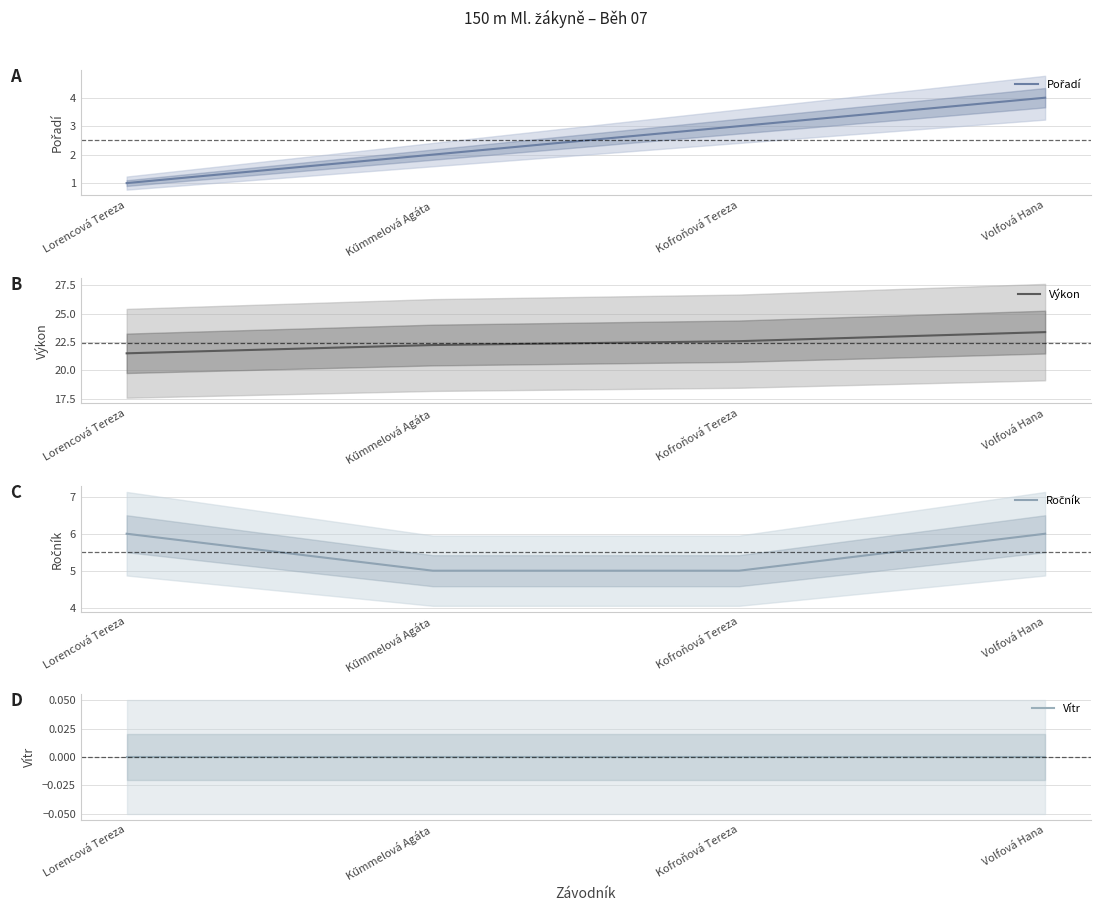

True or false: Pořadí and Vítr intersect in this chart.

False